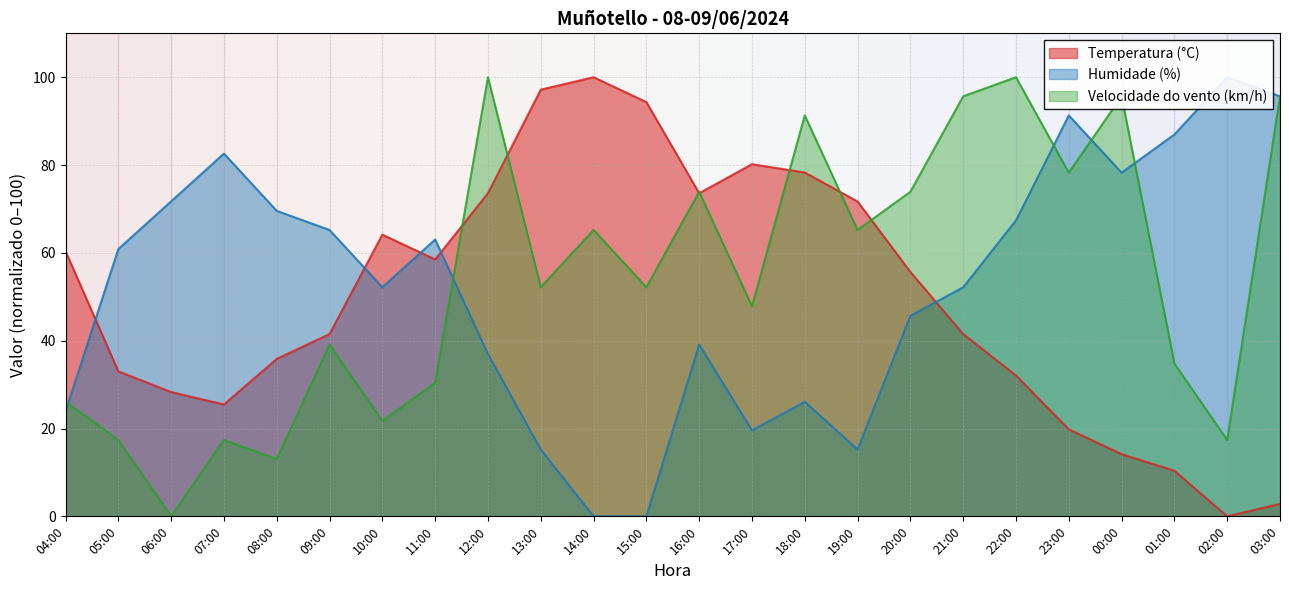

Does the chart display data point markers on the line(s)?

No